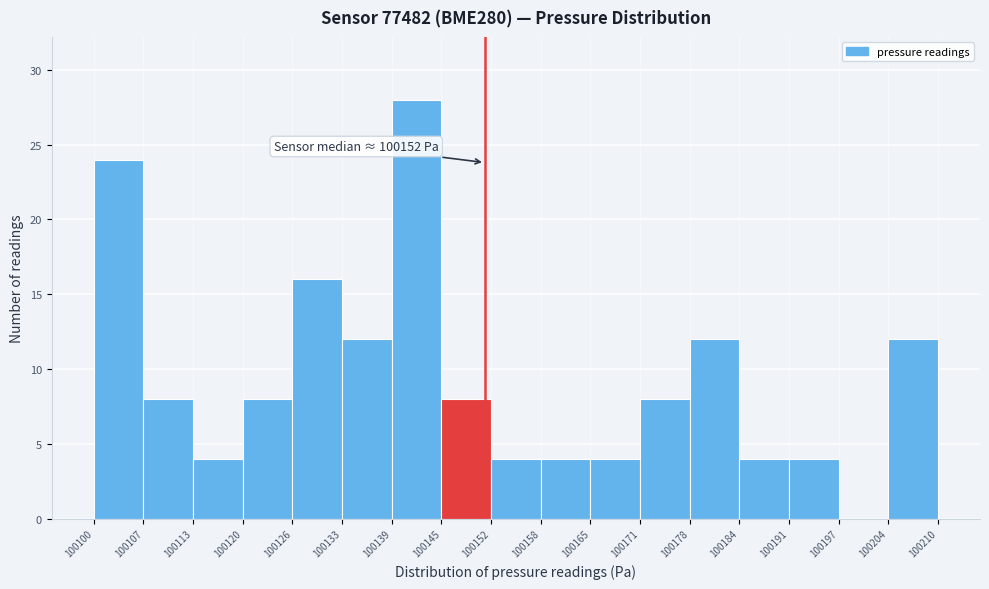

Over which range of the x-axis is the bar tallest?

100139 to 100145